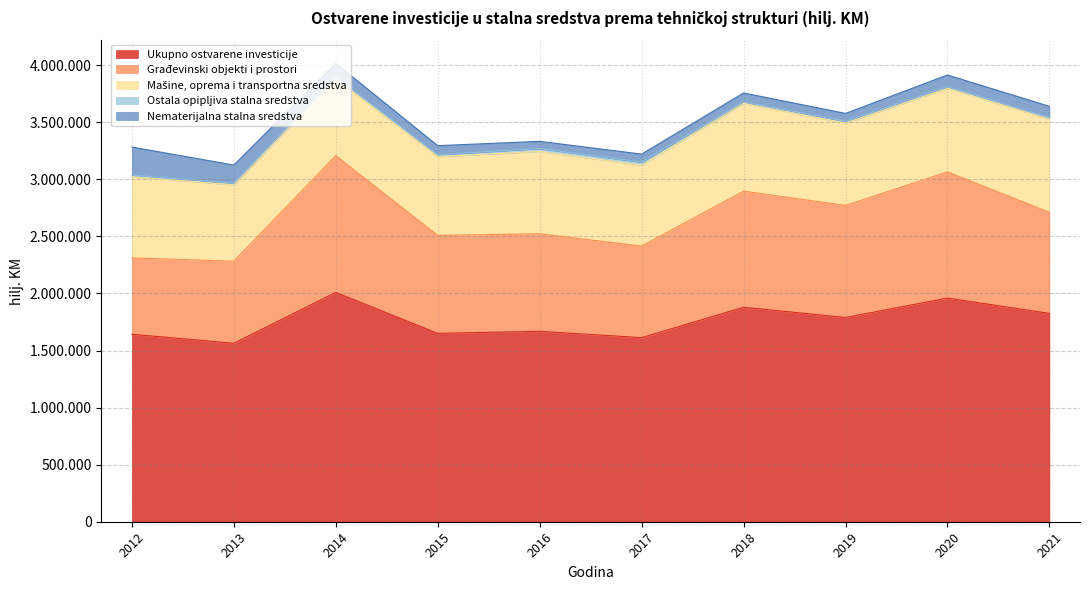

How many interior local valleys does the Ukupno ostvarene investicije series have?

4